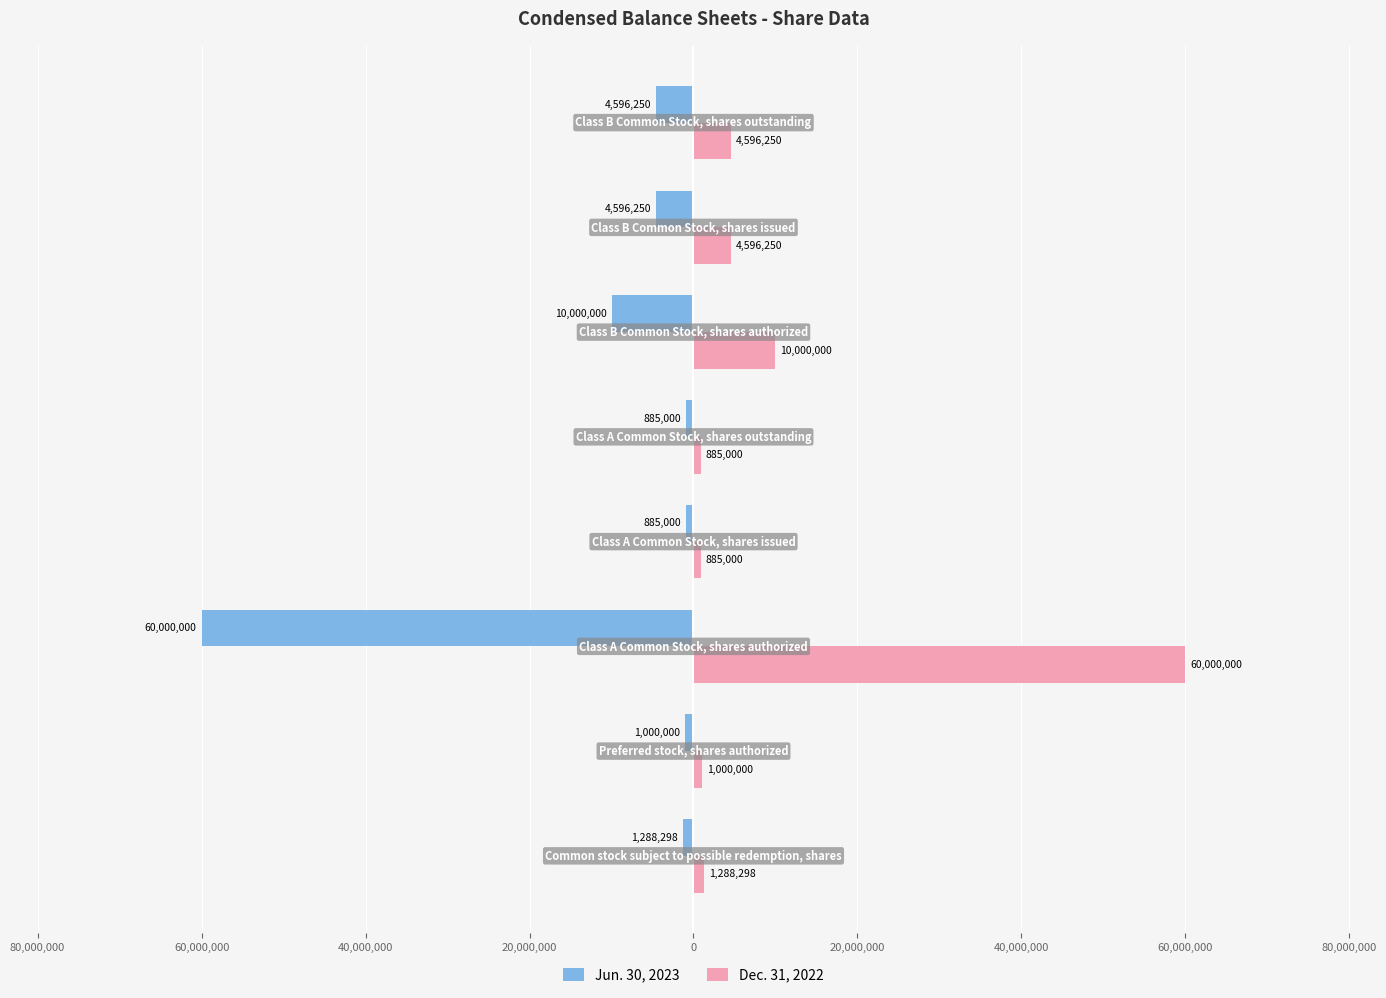

List the series in order of their peak value, highest first.

Dec. 31, 2022, Jun. 30, 2023